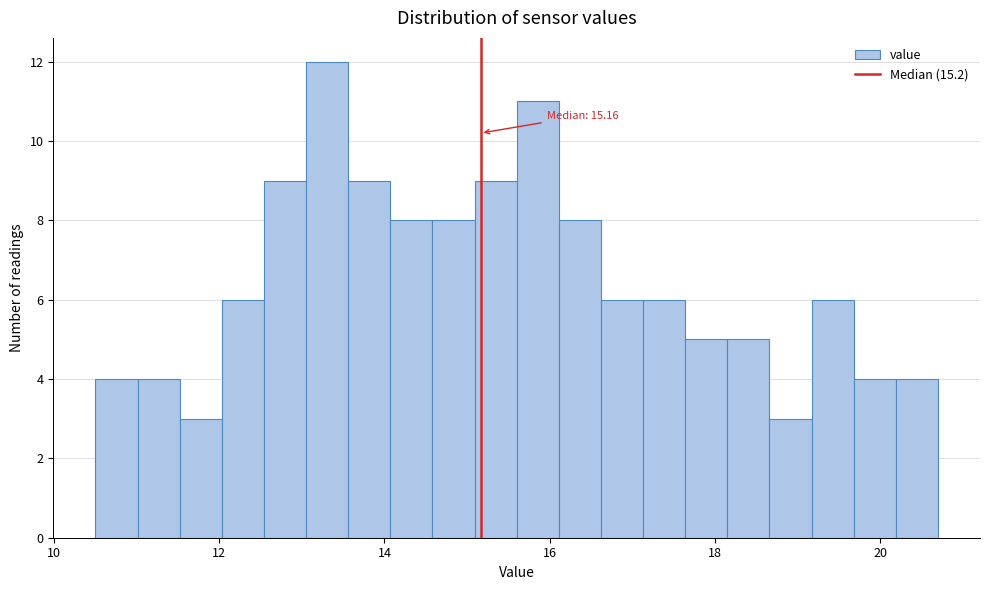

Around what value on the x-axis is the tallest bar? Give the approximate position of its centre, as read against the axis.

13.4